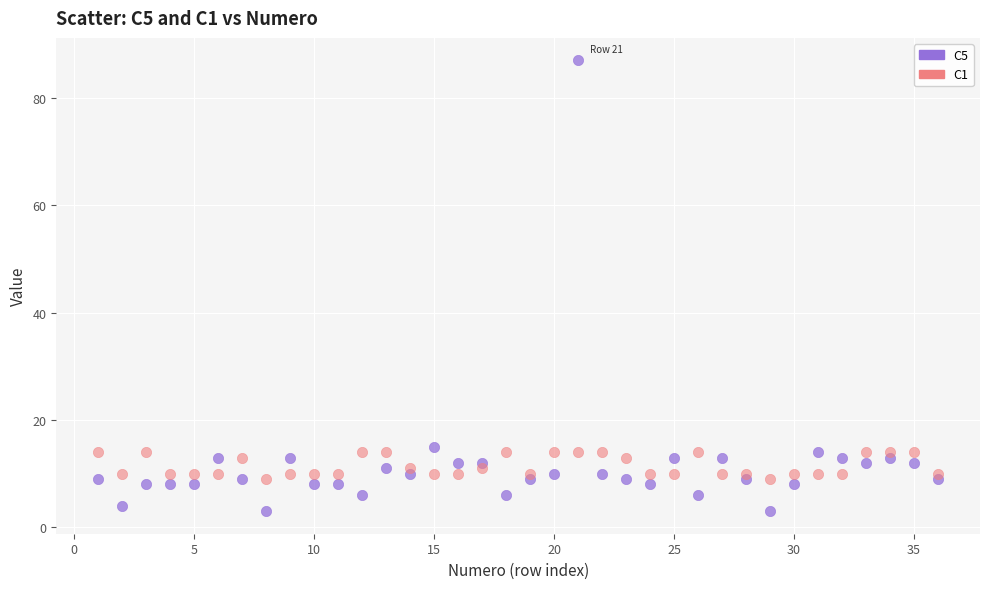

Which series has the widest spread of Y values?

C5